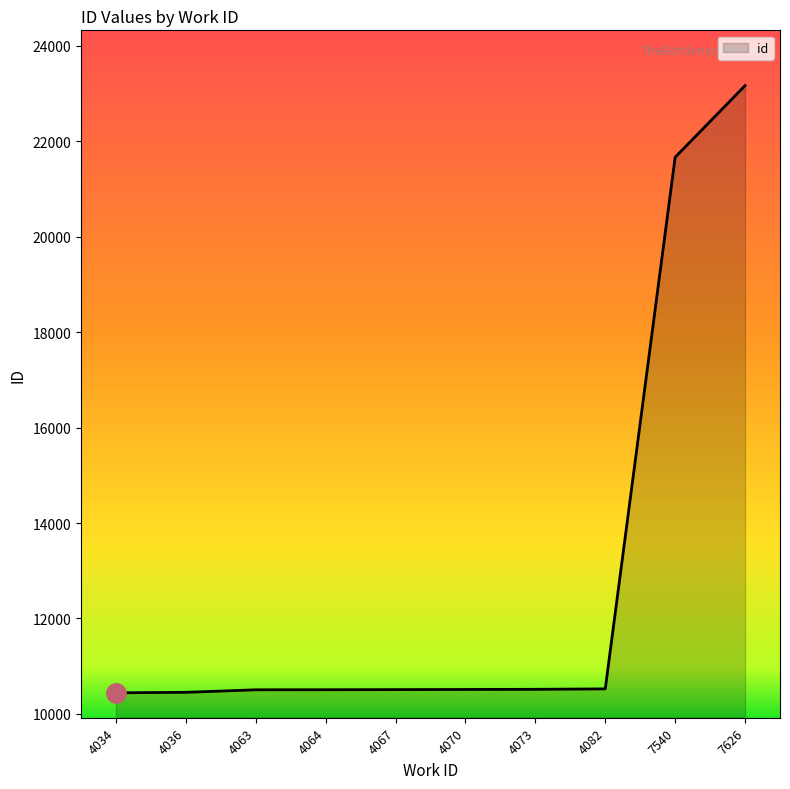

How many lines are shown in the chart?

1